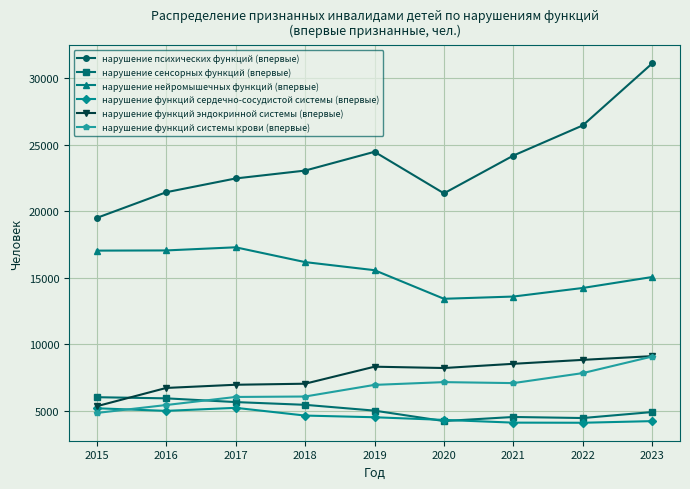

How many distinct data groups are displayed?

6